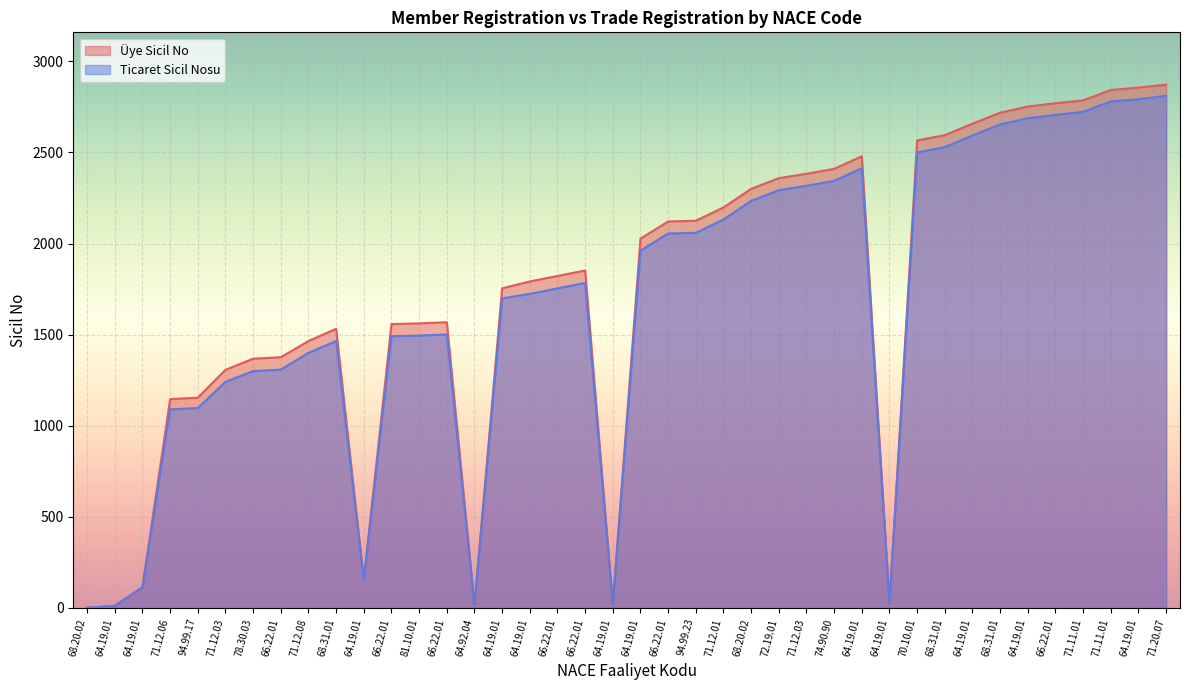

How many data points in Ticaret Sicil Nosu are above 1784?

19